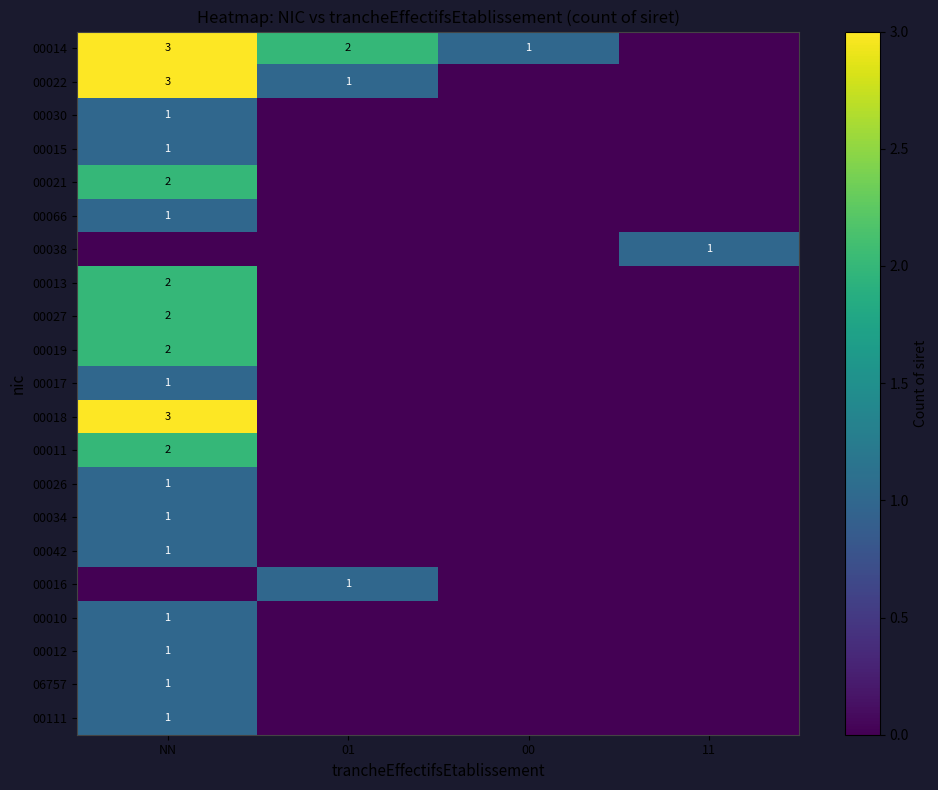

What is the total value across all series at NN?

30